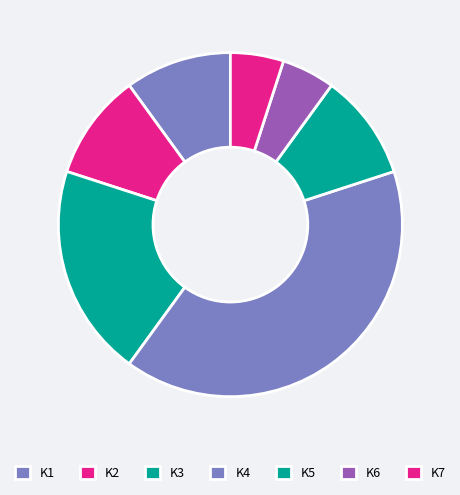

How many slices are in this pie chart?

7